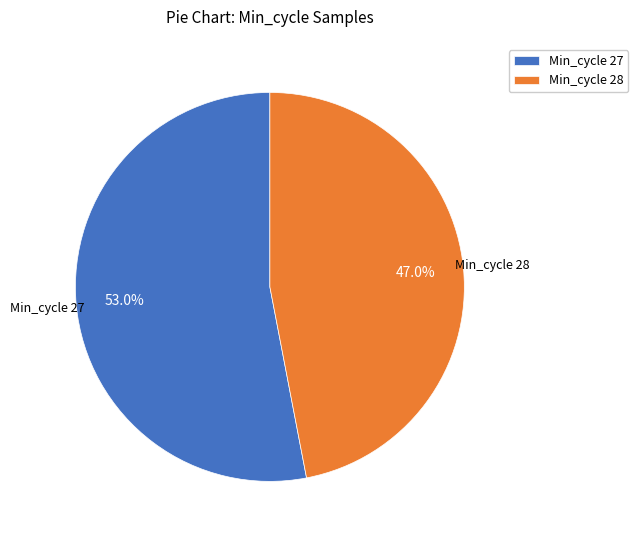

Is there a majority slice in this chart?

Yes